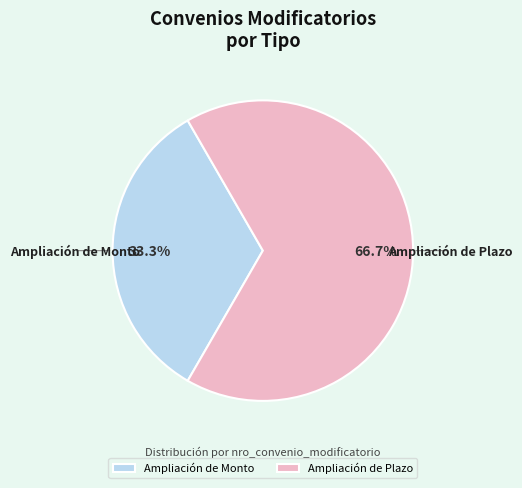

To the nearest percent, what percentage of the pie is Ampliación de Plazo?

67%